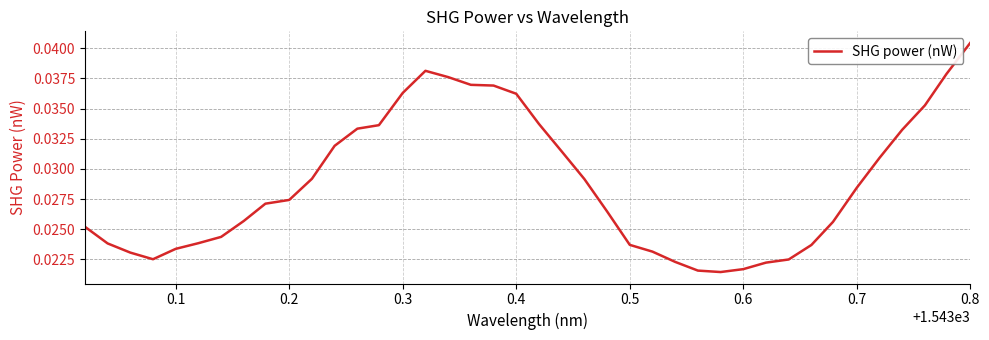

Does the chart display data point markers on the line(s)?

No